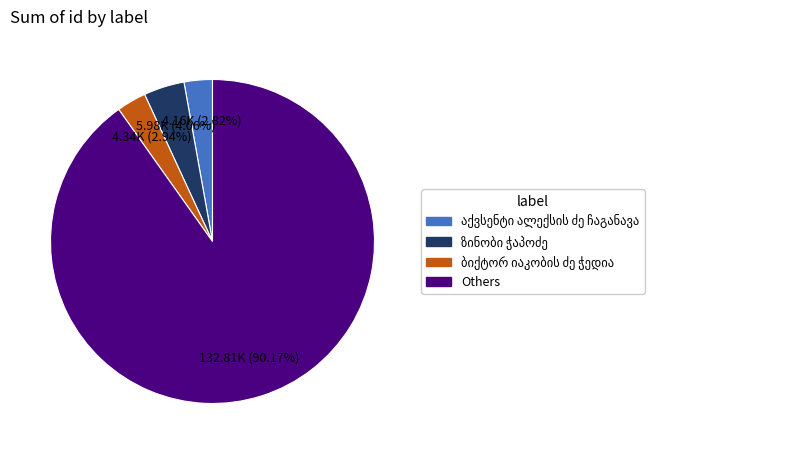

Is there a majority slice in this chart?

Yes